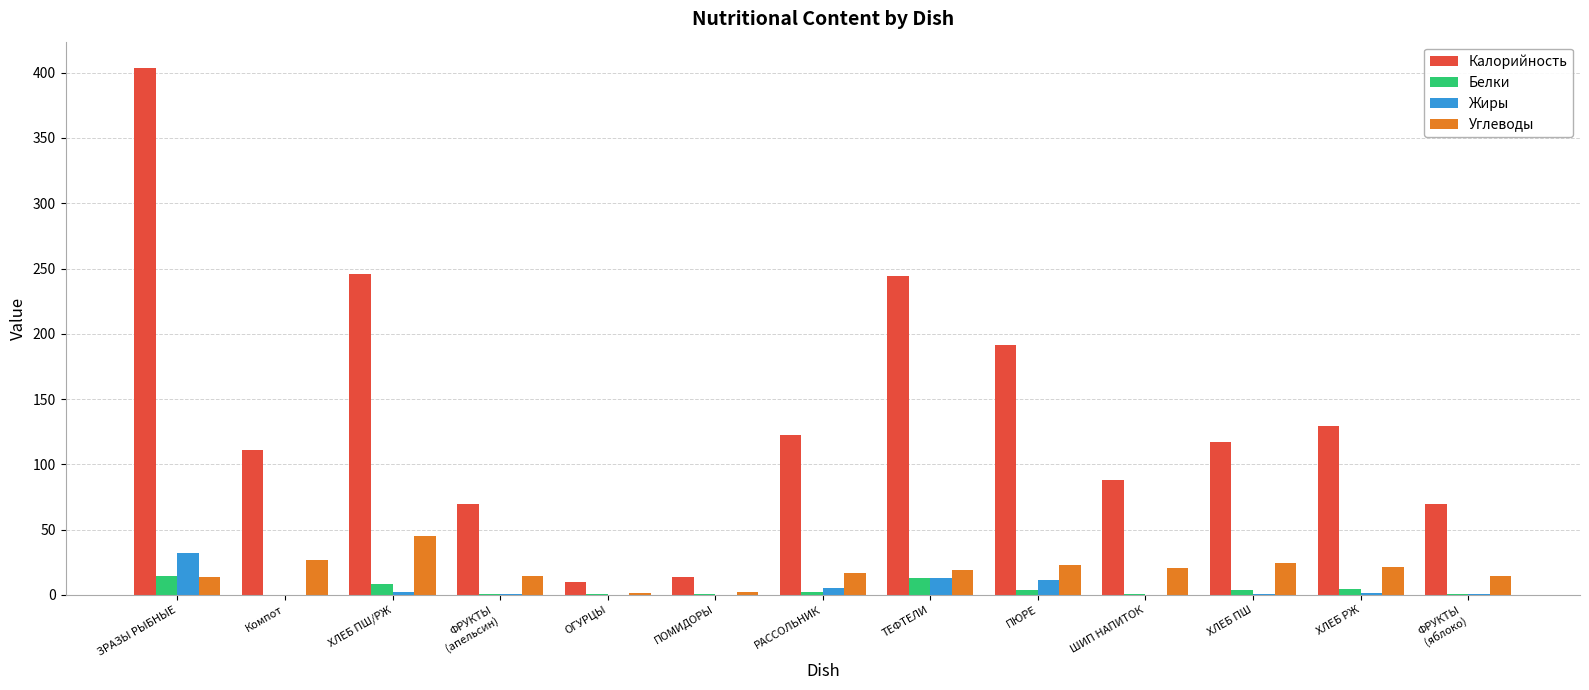

Which series changed the most between ТЕФТЕЛИ and ХЛЕБ ПШ?

Калорийность